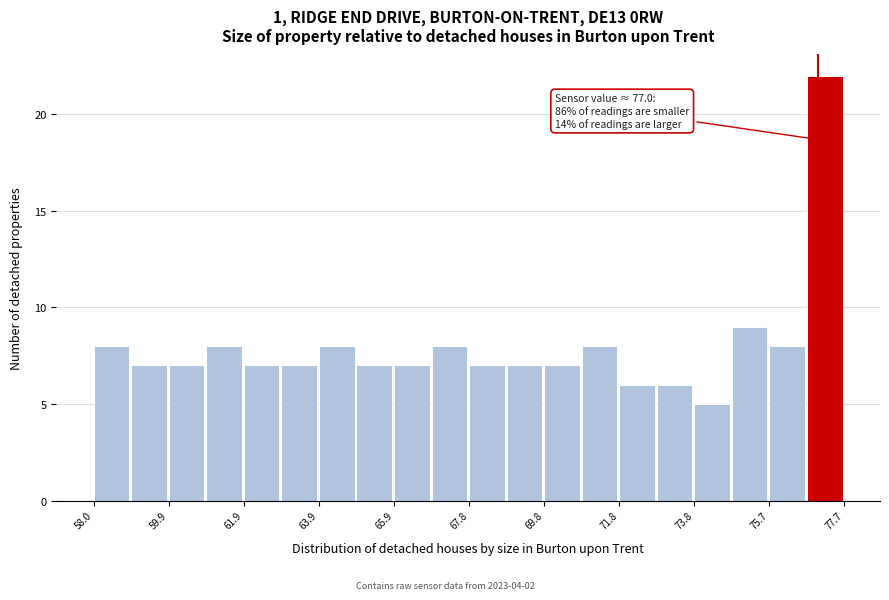

Over which range of the x-axis is the bar tallest?

76.8 to 77.8